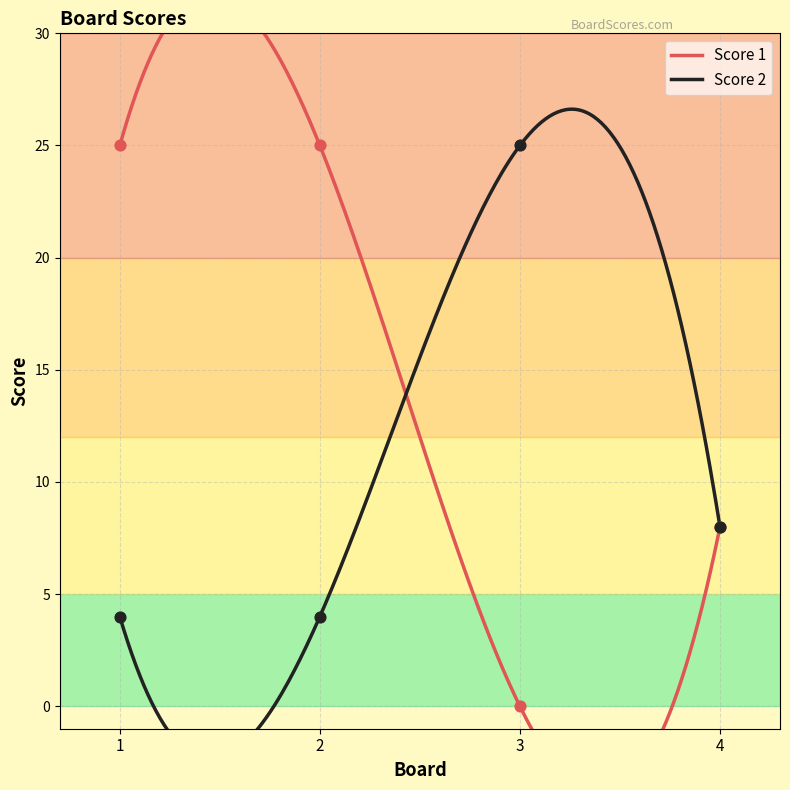

Which series has the largest total across all categories?

Score 1